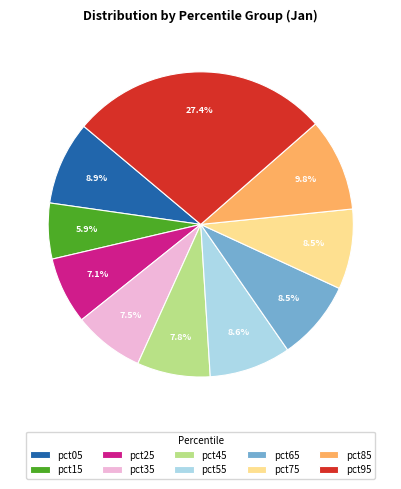

To the nearest percent, what percentage of the pie is pct45?

8%